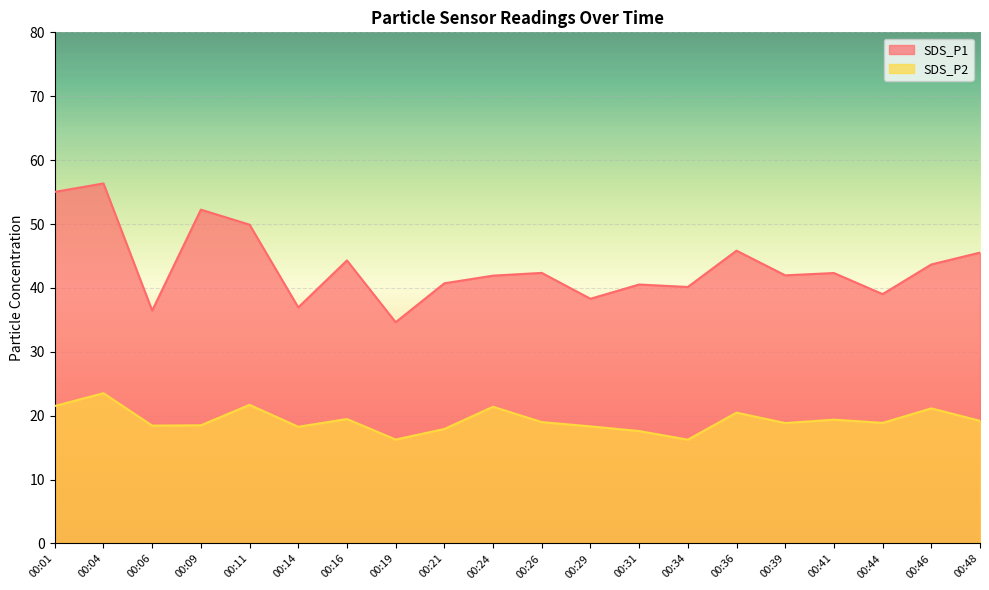

True or false: SDS_P1 and SDS_P2 intersect in this chart.

False